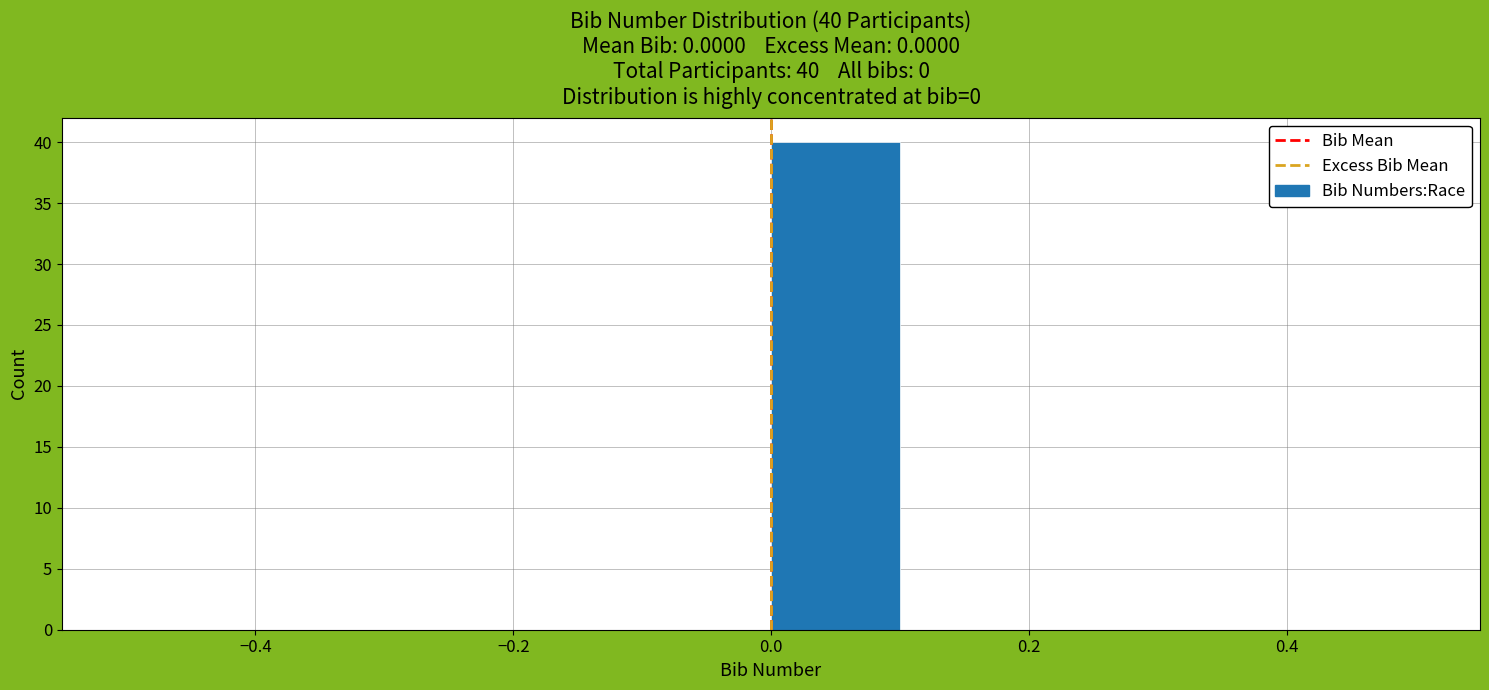

Over which range of the x-axis is the bar tallest?

0.0 to 0.1